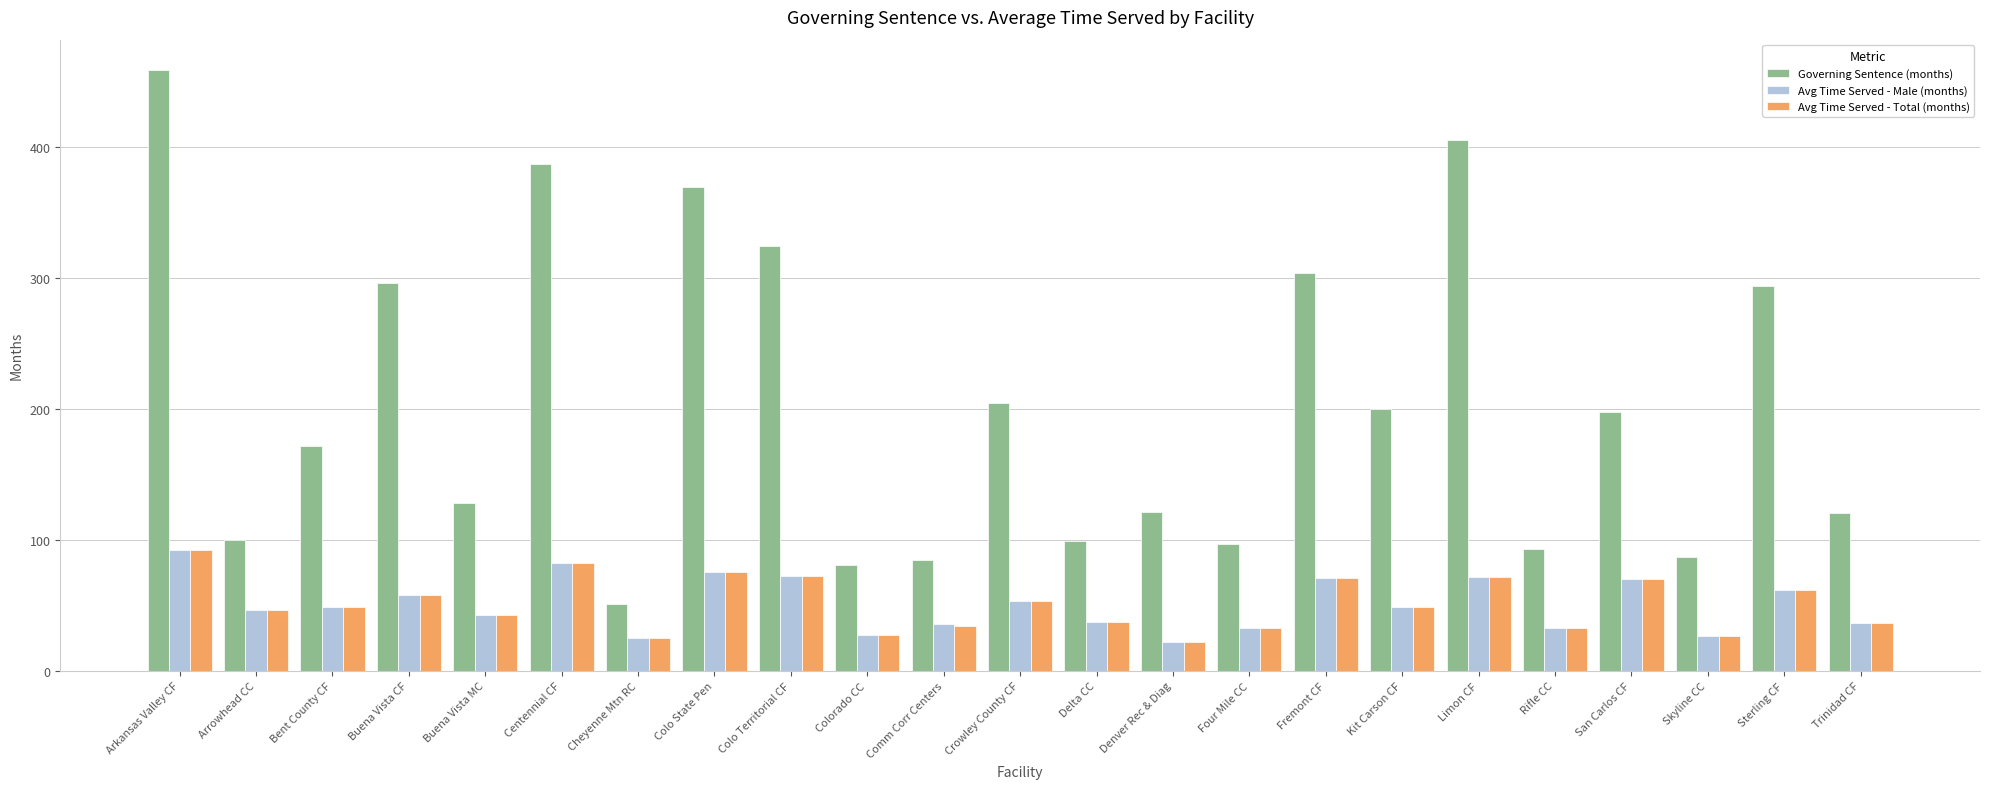

What is the approximate value of Avg Time Served - Total (months) at Four Mile CC?

32.5